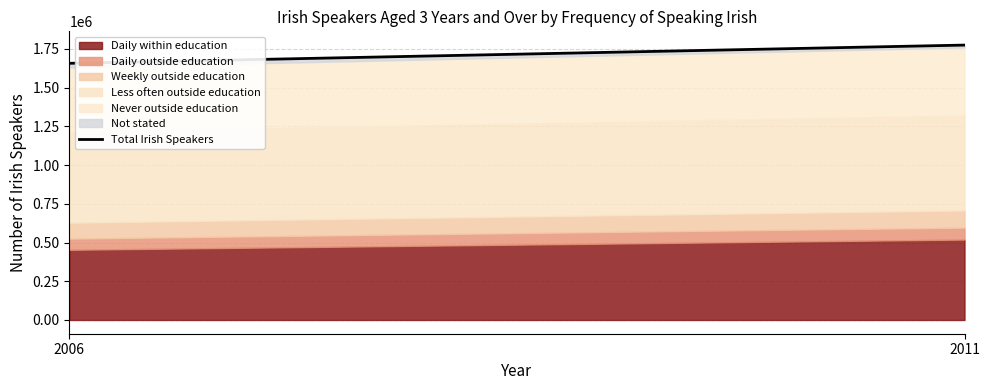

Is it true that the value at 2006 is 1656790?

True